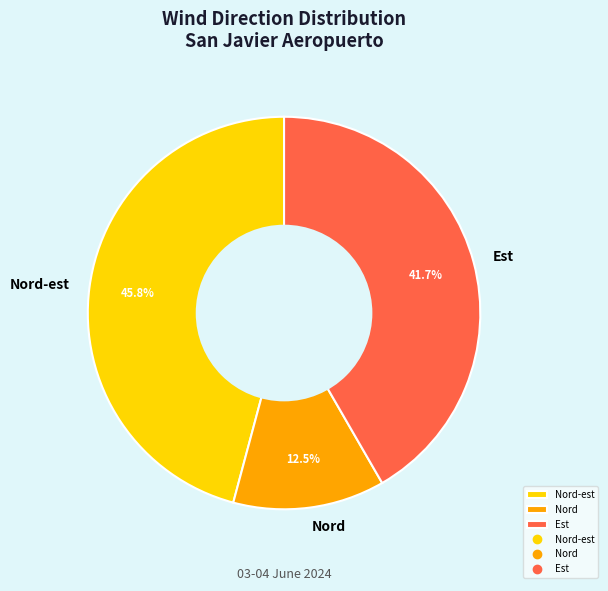

Count the number of slices in the pie.

3